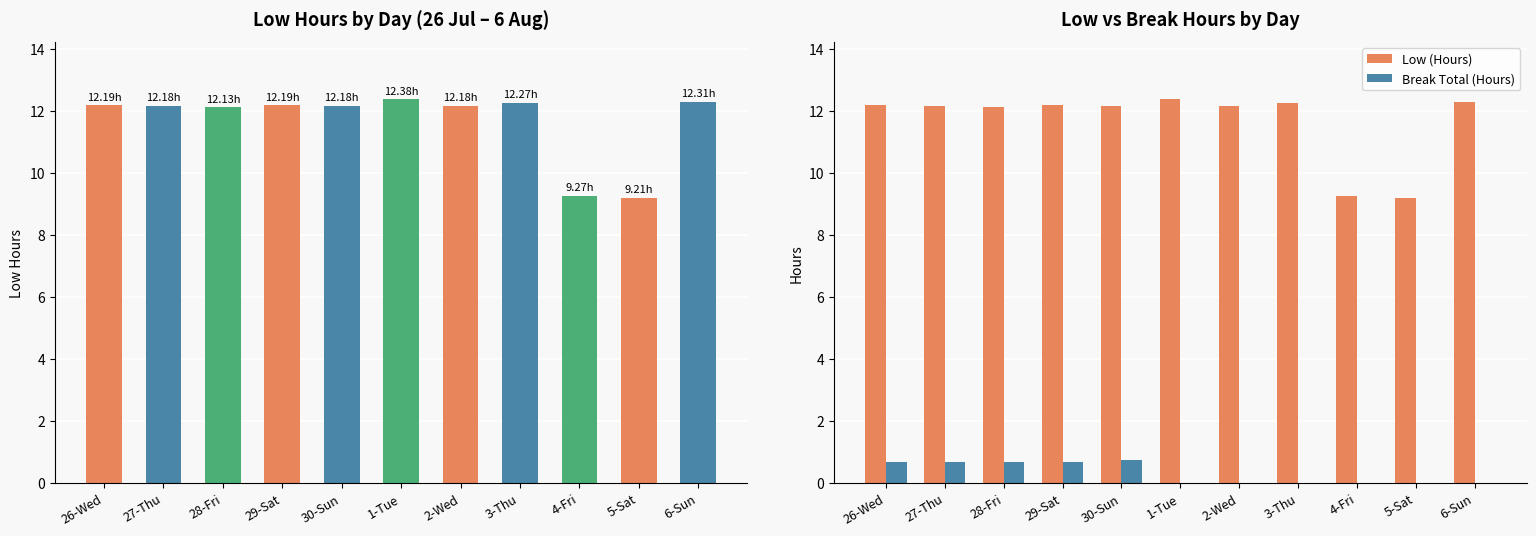

Reading right to left, what are all the values shown in this chart?

Low (Hours): 6-Sun=12.3	5-Sat=9.2	4-Fri=9.3	3-Thu=12.3	2-Wed=12.2	1-Tue=12.4	30-Sun=12.2	29-Sat=12.2	28-Fri=12.1	27-Thu=12.2	26-Wed=12.2
Break Total (Hours): 6-Sun=0.0	5-Sat=0.0	4-Fri=0.0	3-Thu=0.0	2-Wed=0.0	1-Tue=0.0	30-Sun=0.8	29-Sat=0.7	28-Fri=0.7	27-Thu=0.7	26-Wed=0.7